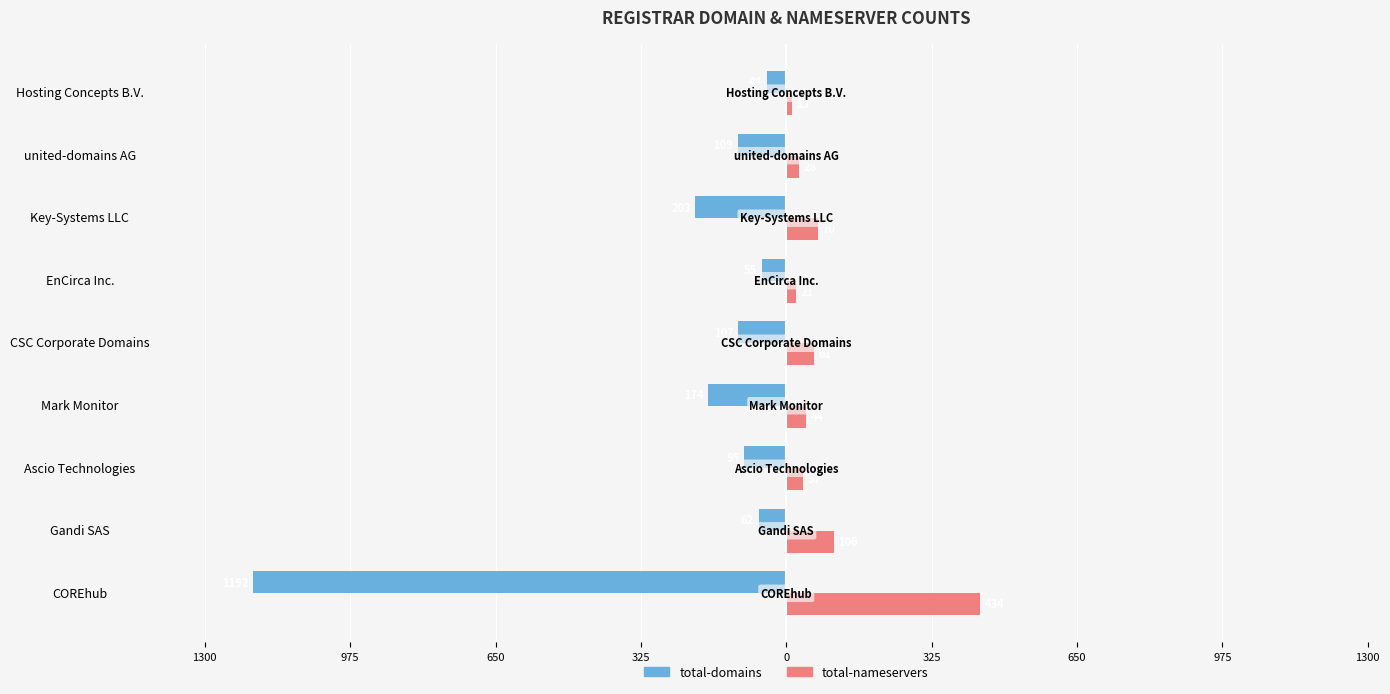

What are all the series names shown in the legend?

total-domains, total-nameservers